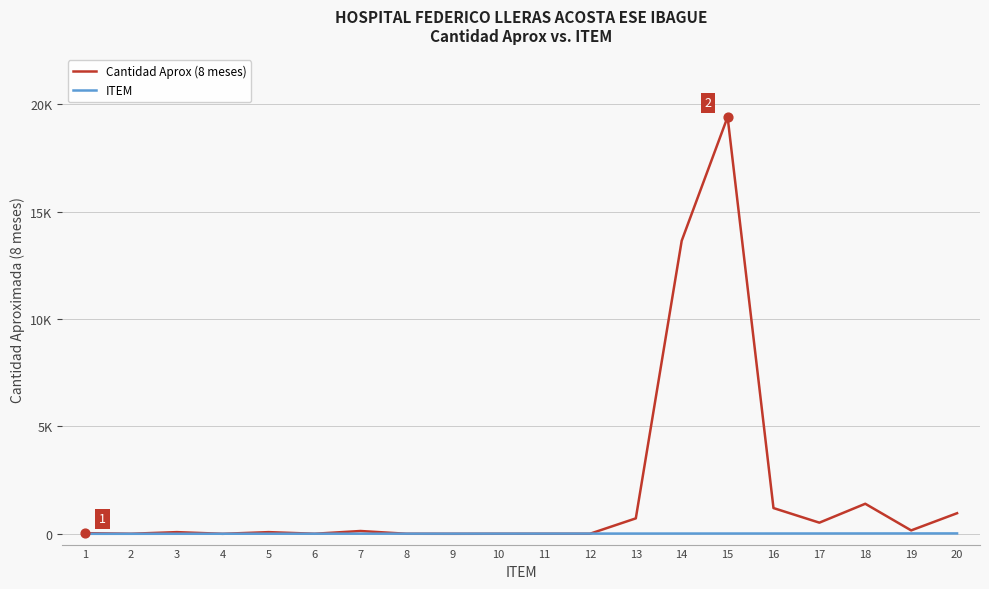

Which series has the largest total across all categories?

Cantidad Aprox (8 meses)